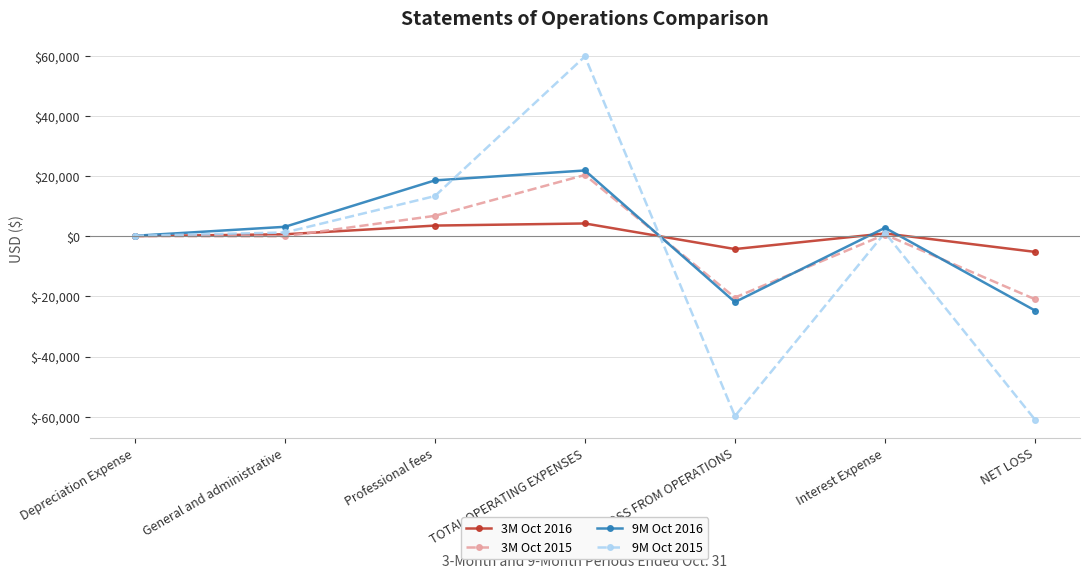

True or false: 3M Oct 2015 has a value of -20387 at LOSS FROM OPERATIONS.

True